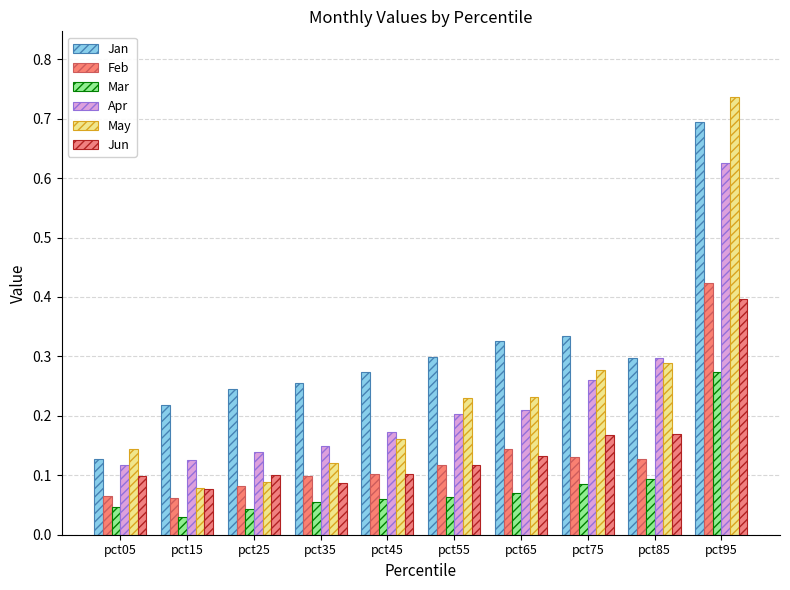

Are the bars grouped side by side (vs. stacked)?

Yes